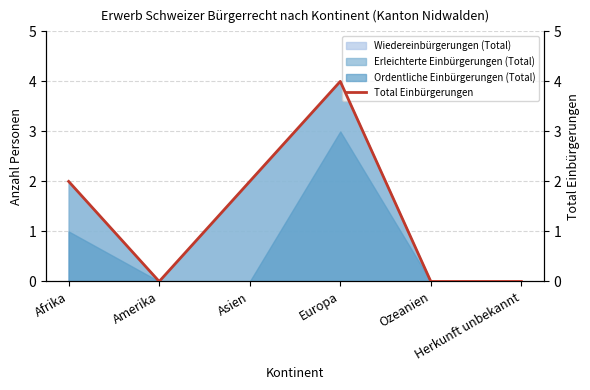

Rank the categories by value from highest to lowest.

Europa, Afrika, Asien, Amerika, Ozeanien, Herkunft unbekannt